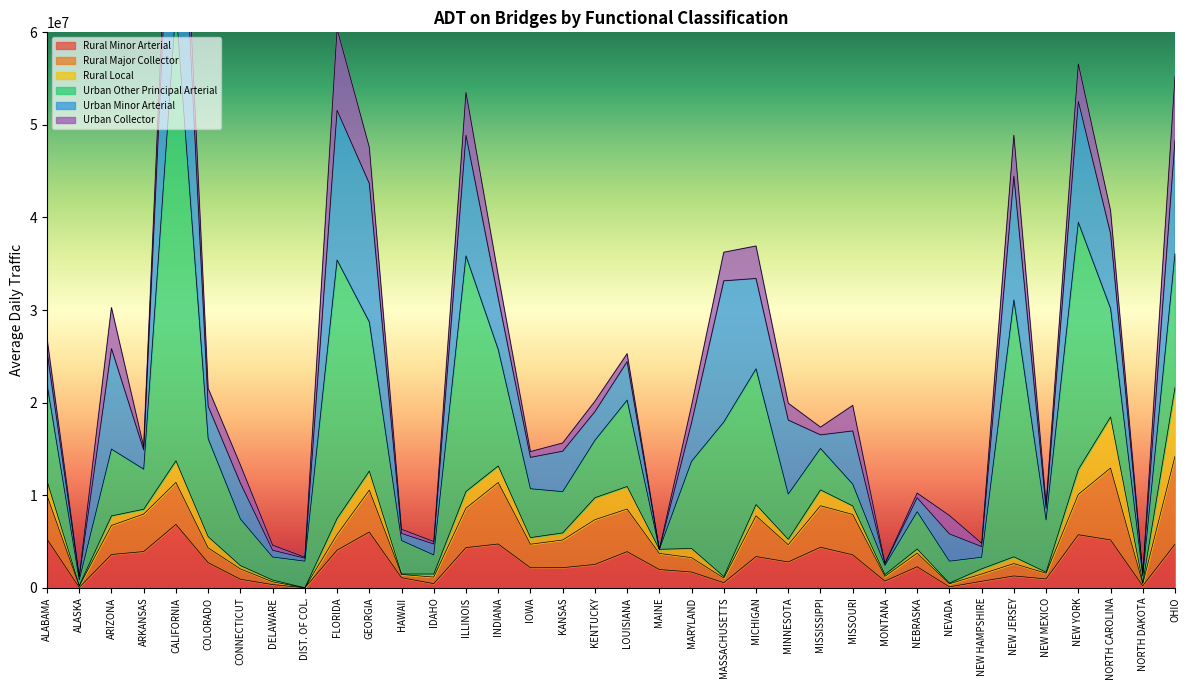

What is the label of the 16th point from the left?

IOWA